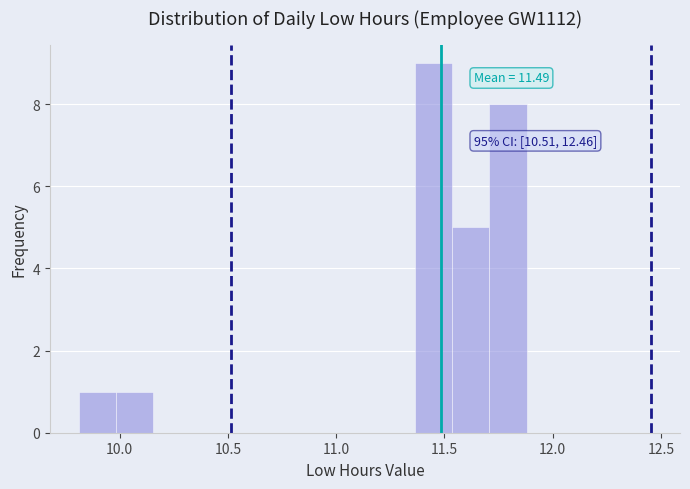

Around what value on the x-axis is the tallest bar? Give the approximate position of its centre, as read against the axis.

11.45